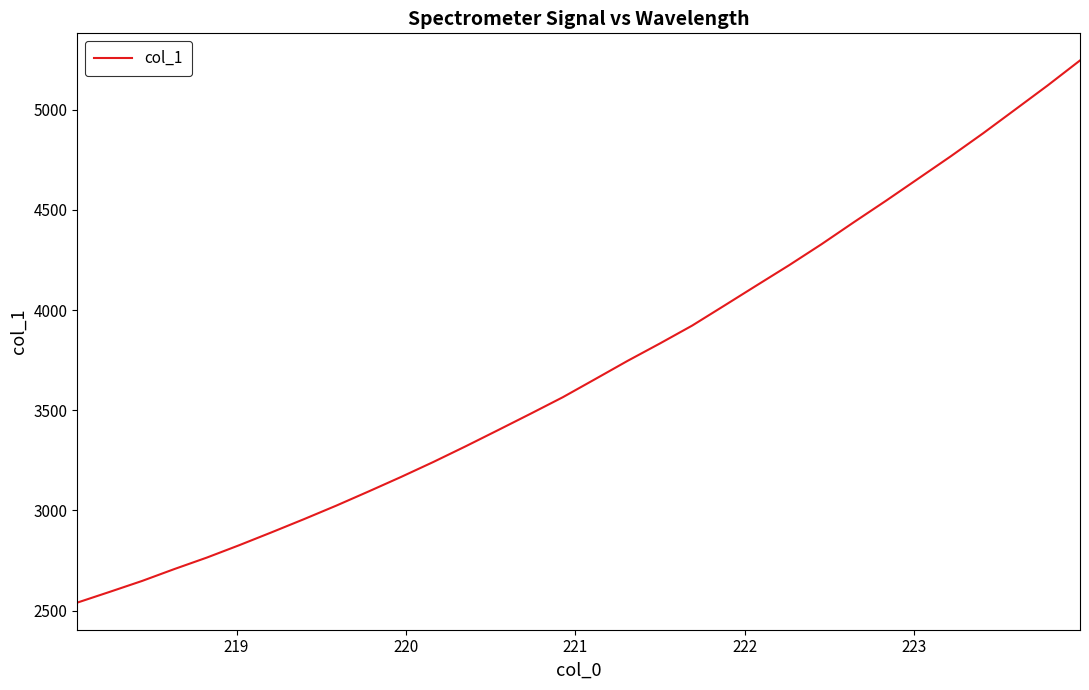

What is the maximum value shown in the chart?

5245.4